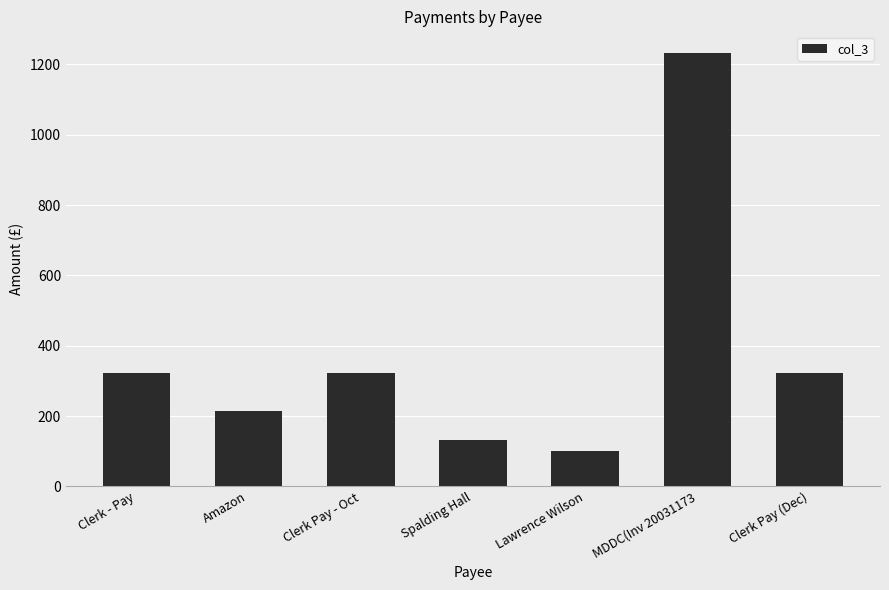

Are the bars horizontal?

No